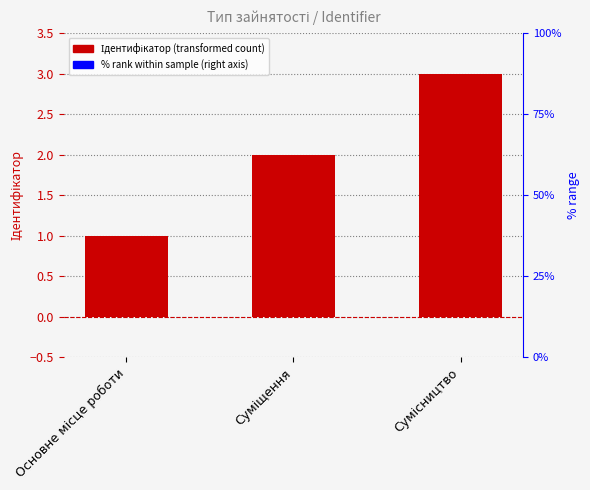

The value at Суміщення is 2. True or false?

True